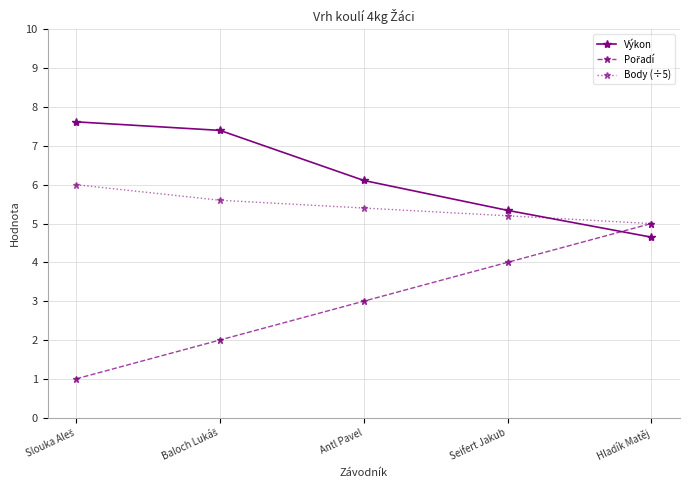

What is the total value across all series at Seifert Jakub?

14.5